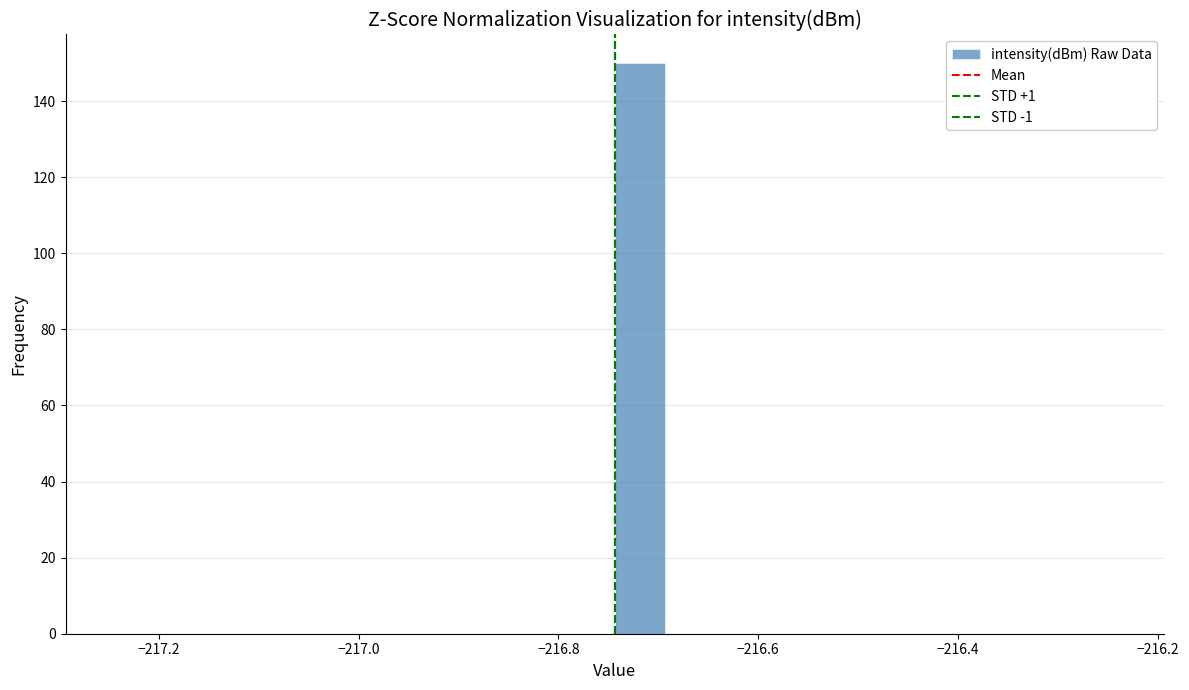

Read against the x-axis, roughly where is the centre of the tallest bar?

-216.72